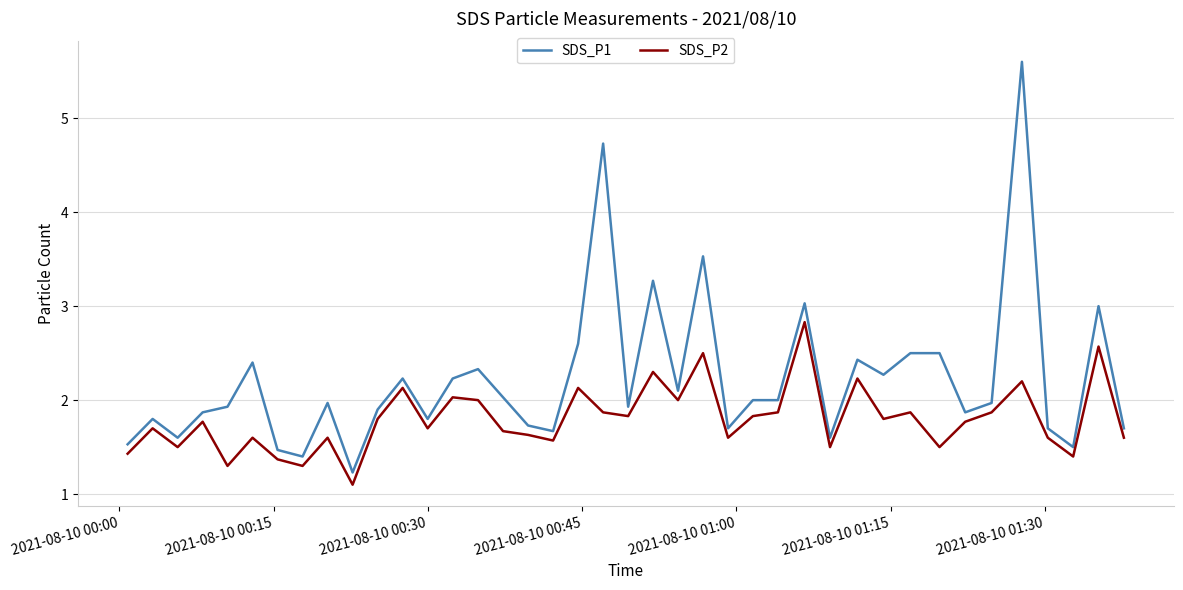

What is the difference between the maximum and minimum values in the SDS_P1 series?

4.4